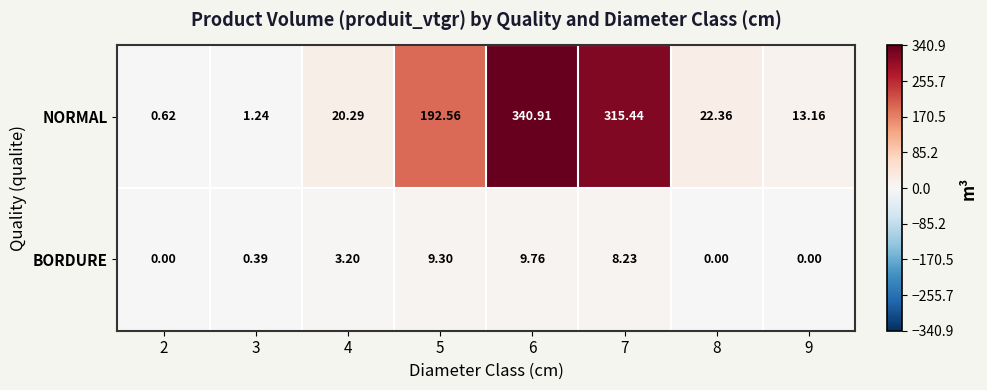

What is the total value across all series at 9?

13.2